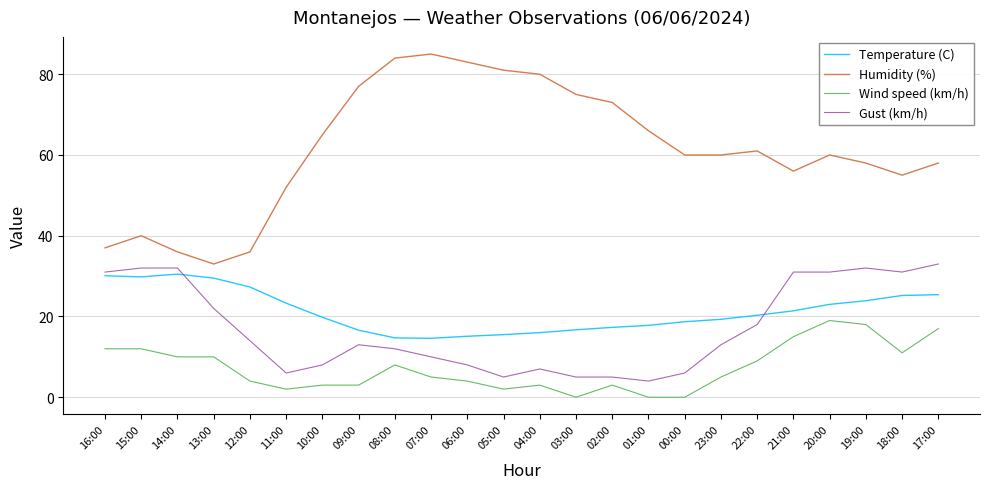

What is the sum of the Wind speed (km/h) values at 17:00 and 03:00?

17.0